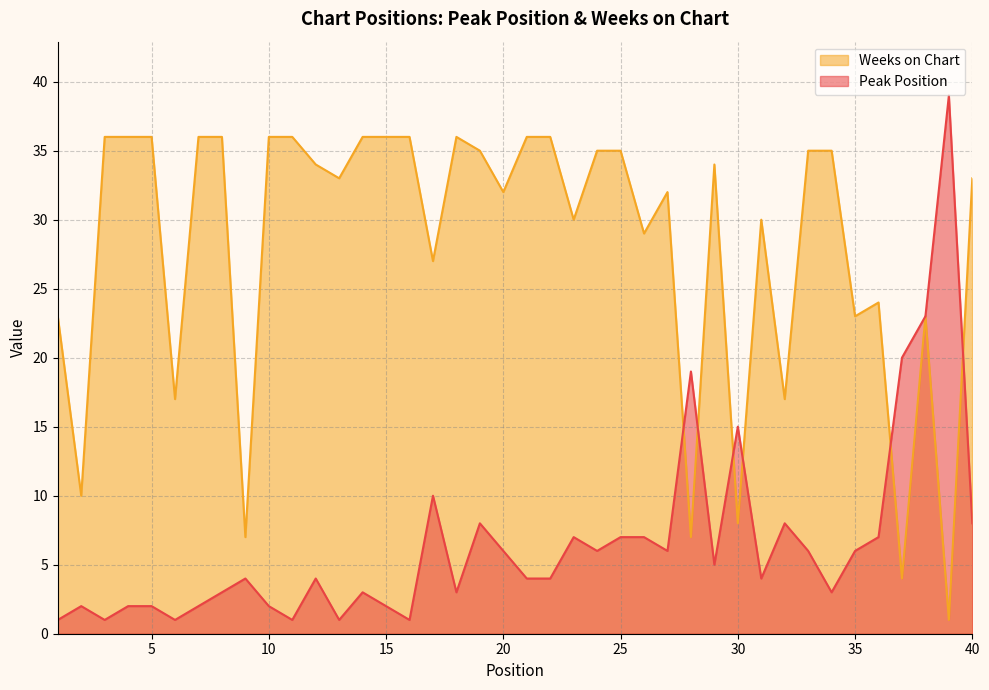

What is the average value of the Weeks on Chart series?

28